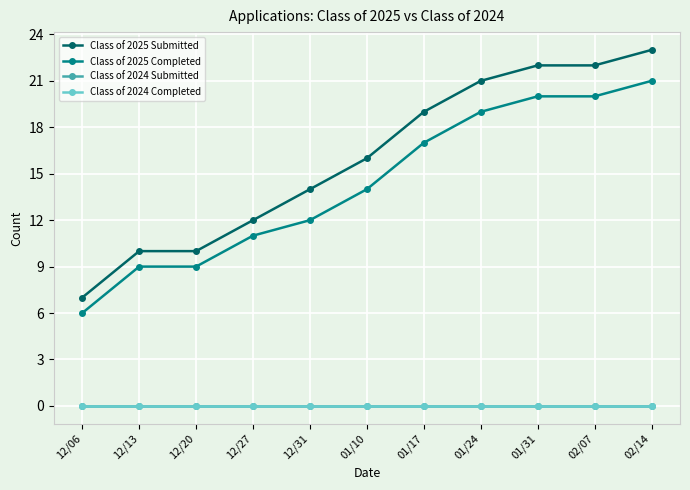

True or false: Class of 2024 Submitted and Class of 2024 Completed cross at least once.

False